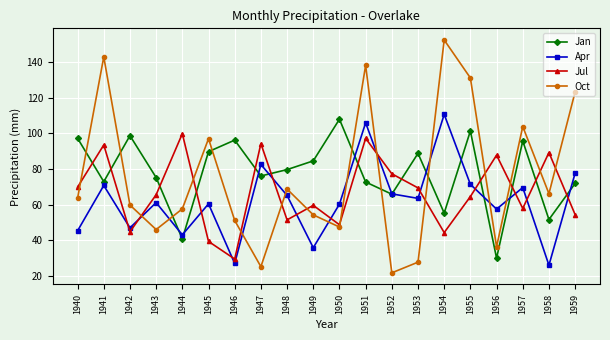

The Jan series shows 183.0 at 1950. True or false?

False